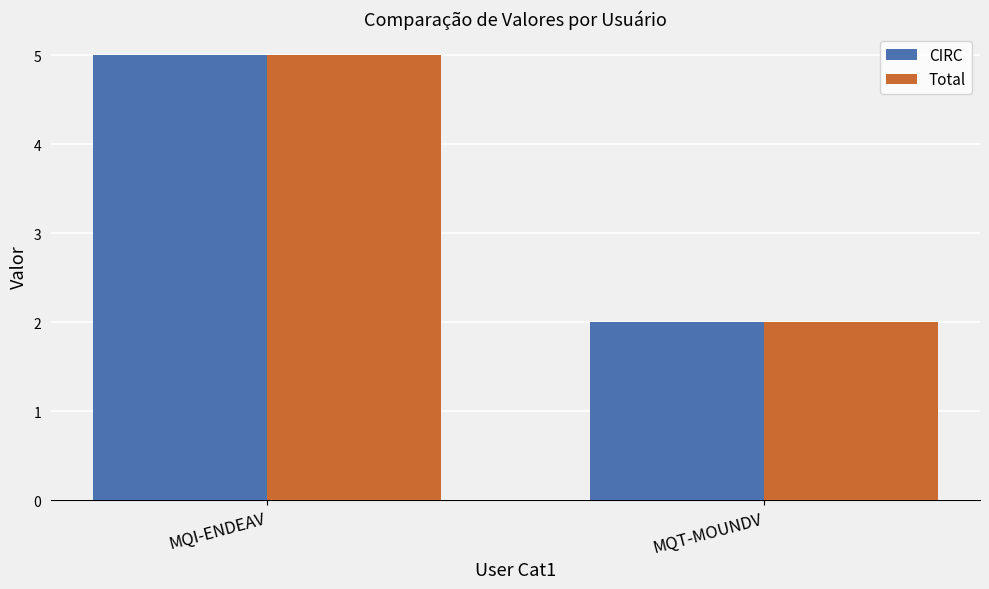

Reading right to left, list all the values displayed in this chart.

CIRC: 2	5
Total: 2	5